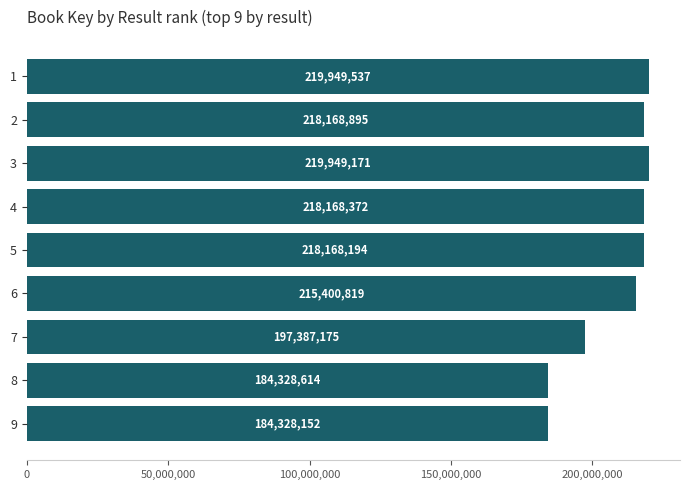

List the labels in order of value, smallest first.

9, 8, 7, 6, 5, 4, 2, 3, 1